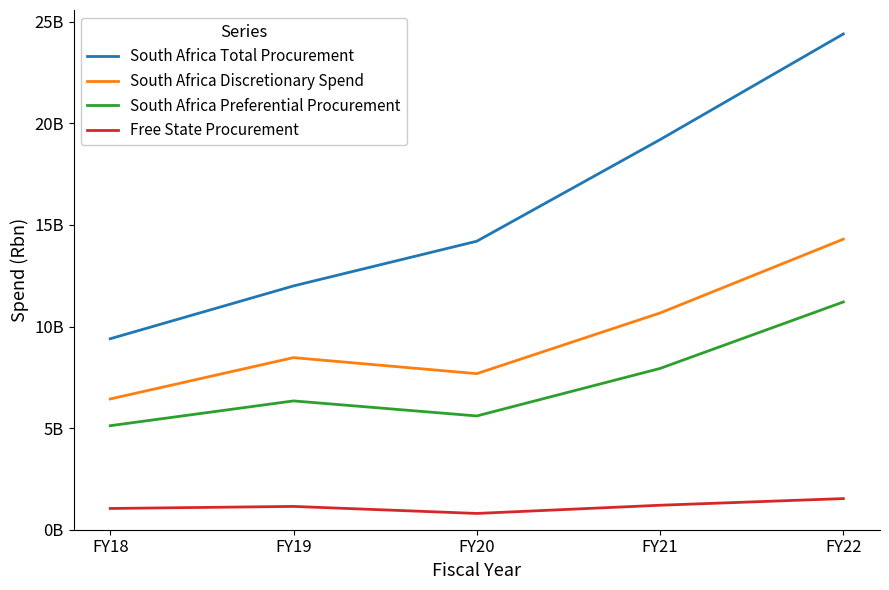

Which series has the largest total across all categories?

South Africa Total Procurement